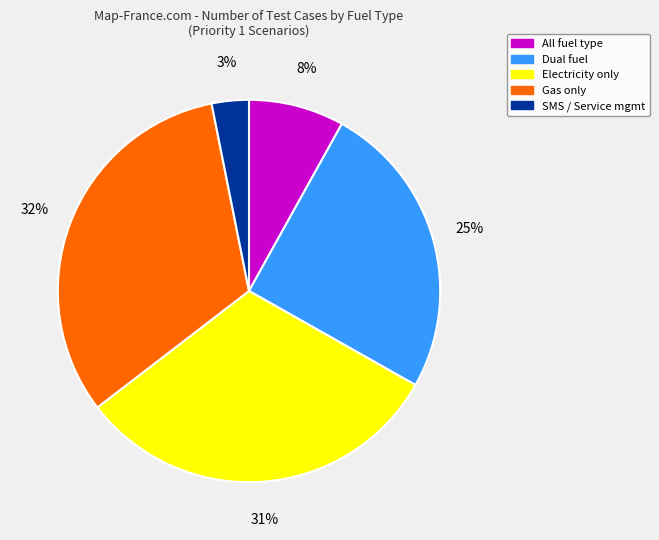

Rank the categories by value from lowest to highest.

SMS, All, Dual, Electricity, Gas